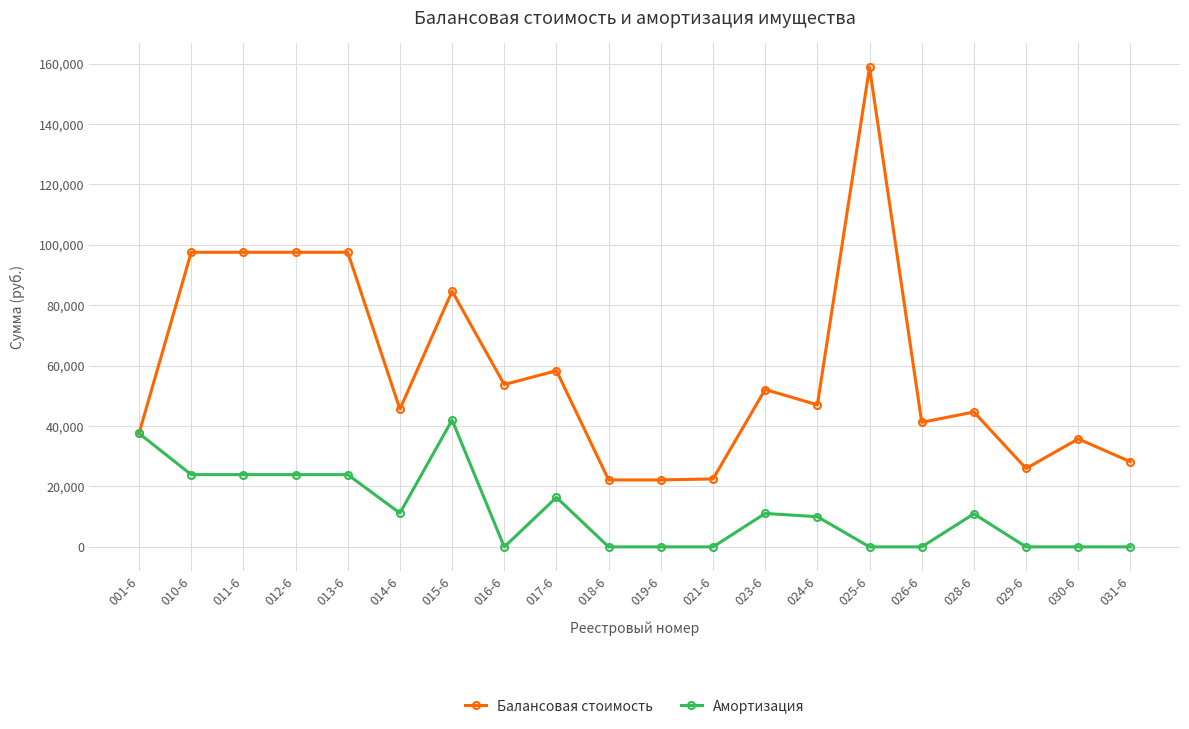

What is the label of the 5th point from the right?

026-6